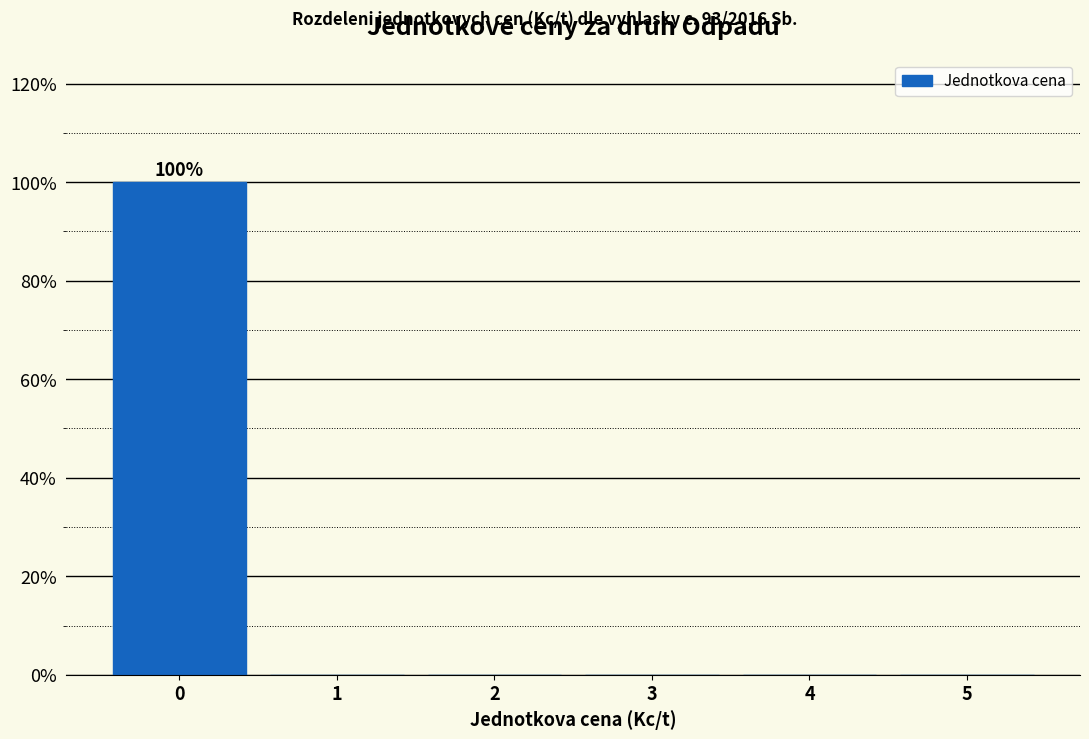

Which range on the x-axis has the tallest bar?

-0.5 to 0.5